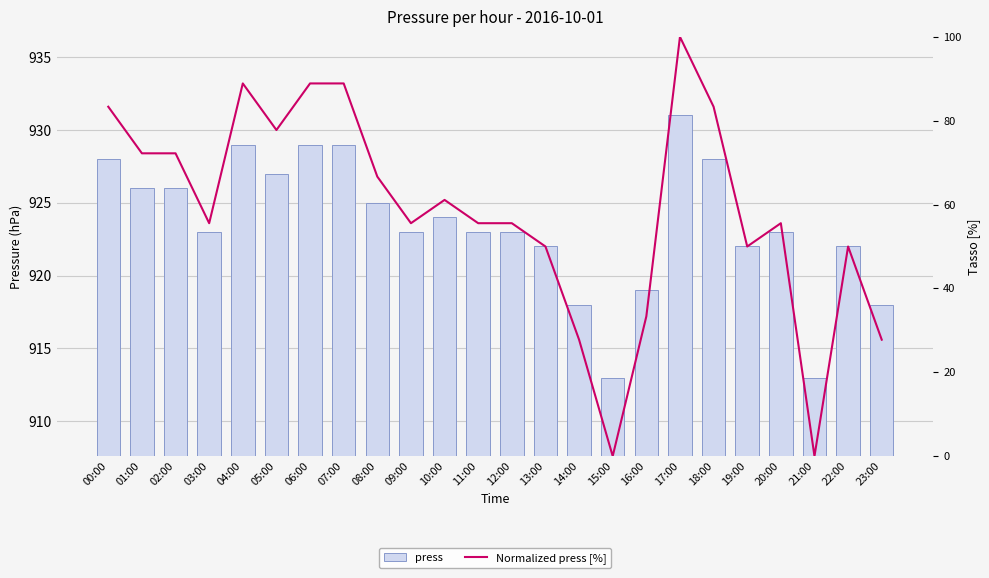

What is the highest value of the press series?

931